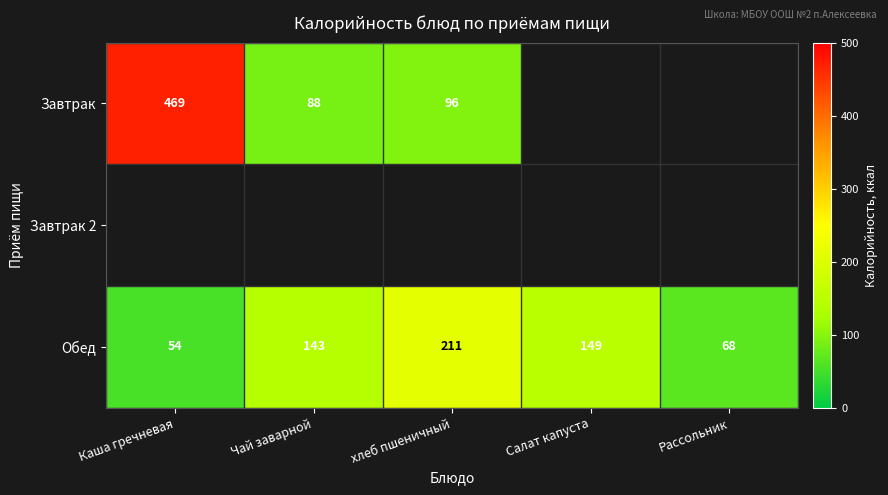

List the labels in order of Обед value, largest first.

хлеб пшеничный, Салат капуста, Чай заварной, Рассольник, Каша гречневая